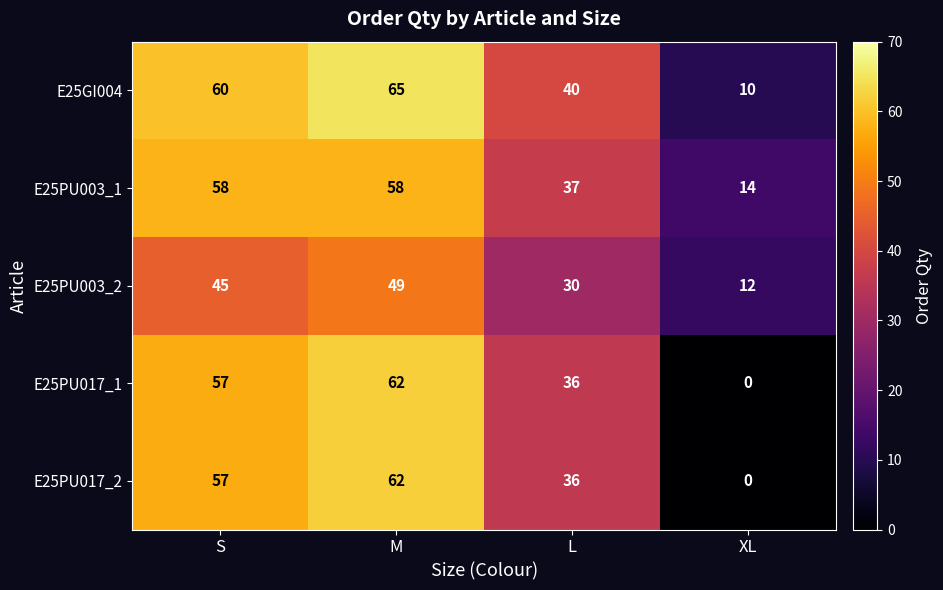

What is the difference between the E25GI004 values at XL and S?

50